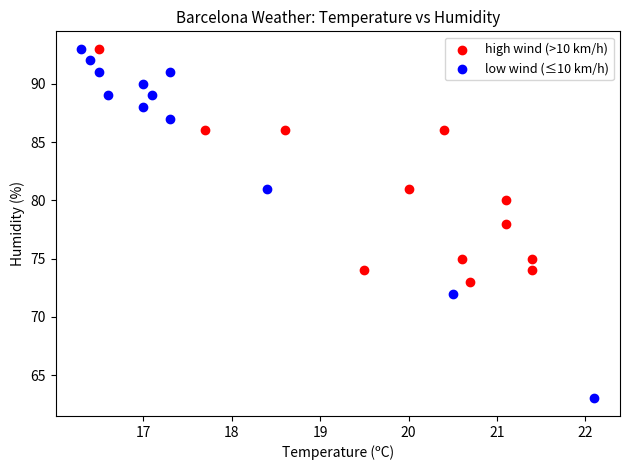

Which series reaches the minimum Y coordinate?

low wind (≤10 km/h)